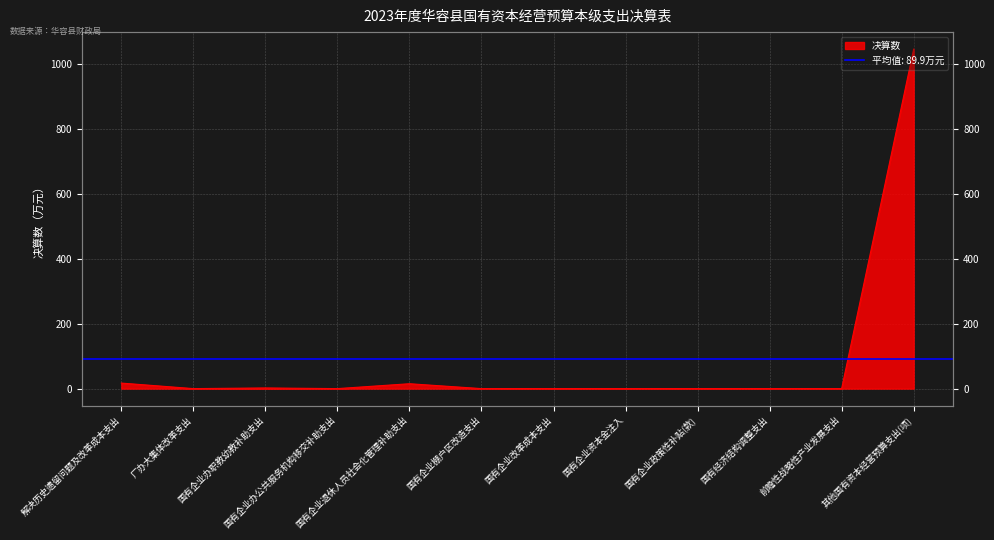

True or false: the data shows 617 at 国有经济结构调整支出.

False